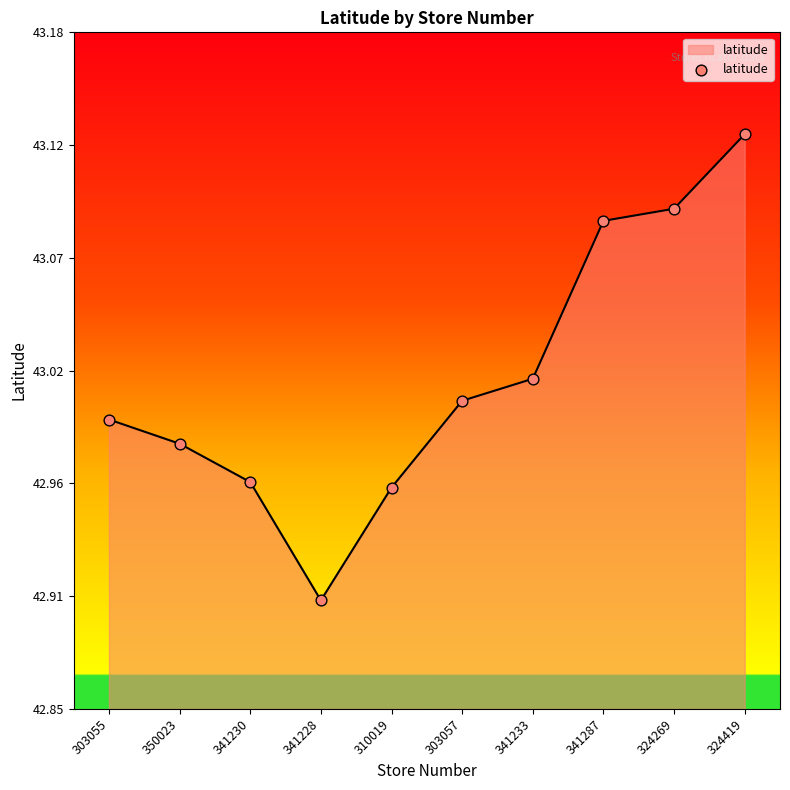

Approximately how many times larger is the value at 324419 compared to 341228?

1.0